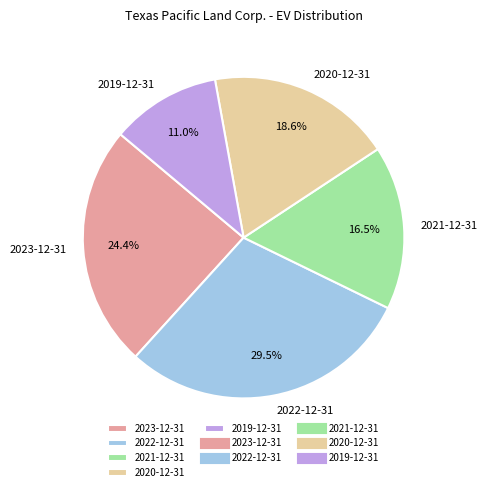

How many segments does this pie chart have?

5